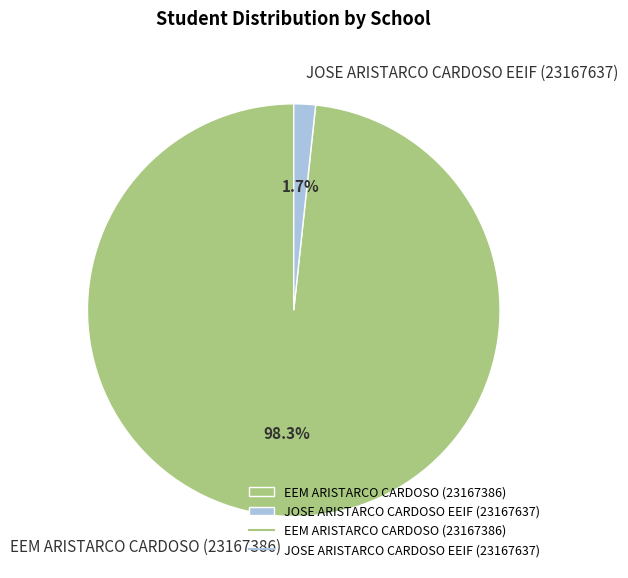

Rank the categories by value from lowest to highest.

JOSE ARISTARCO CARDOSO EEIF (23167637), EEM ARISTARCO CARDOSO (23167386)